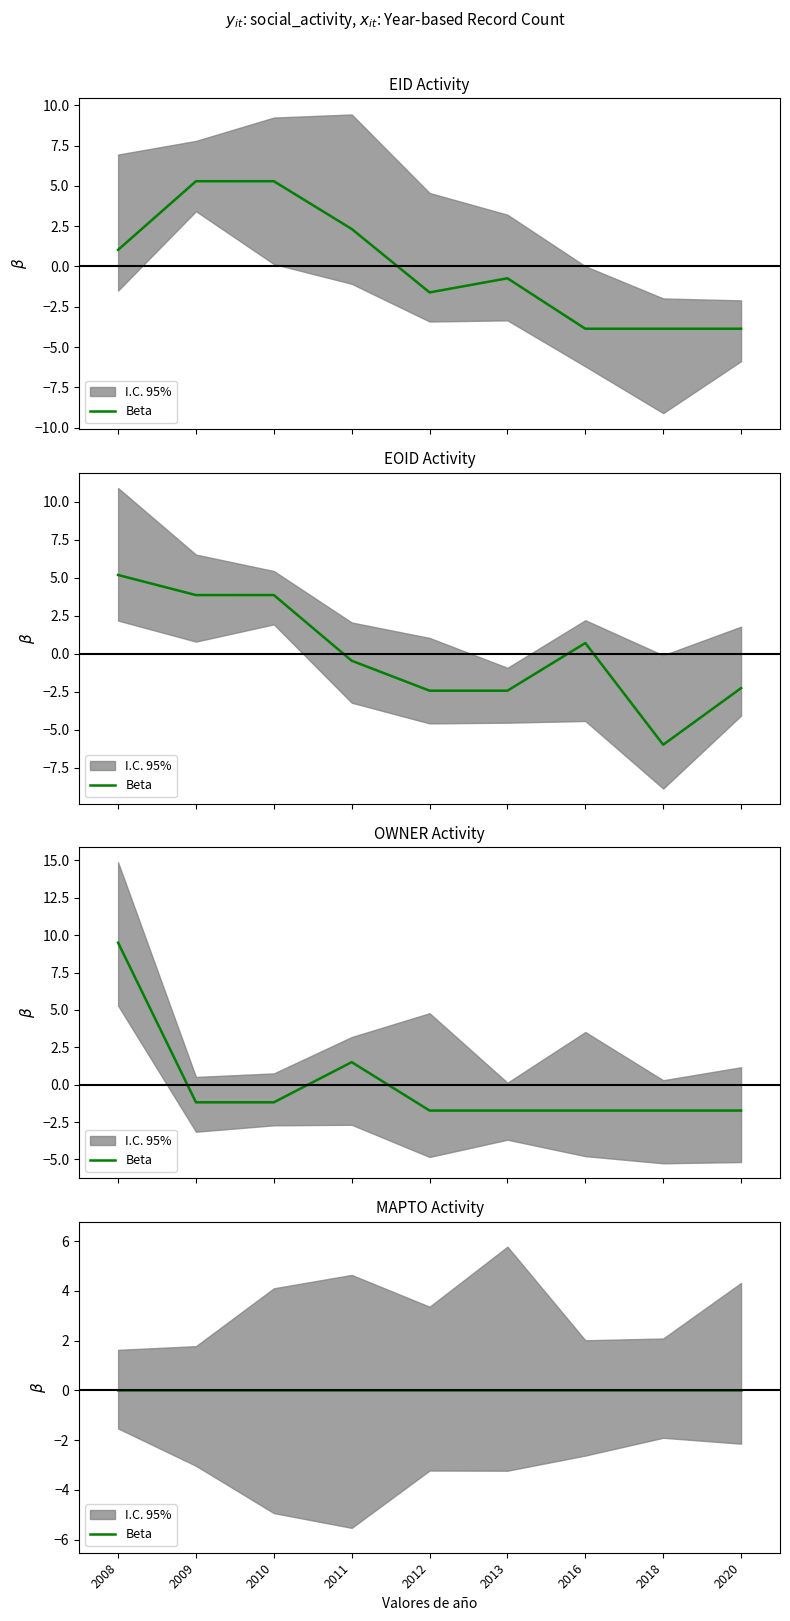

At which category is the sum across all series the highest?

2008